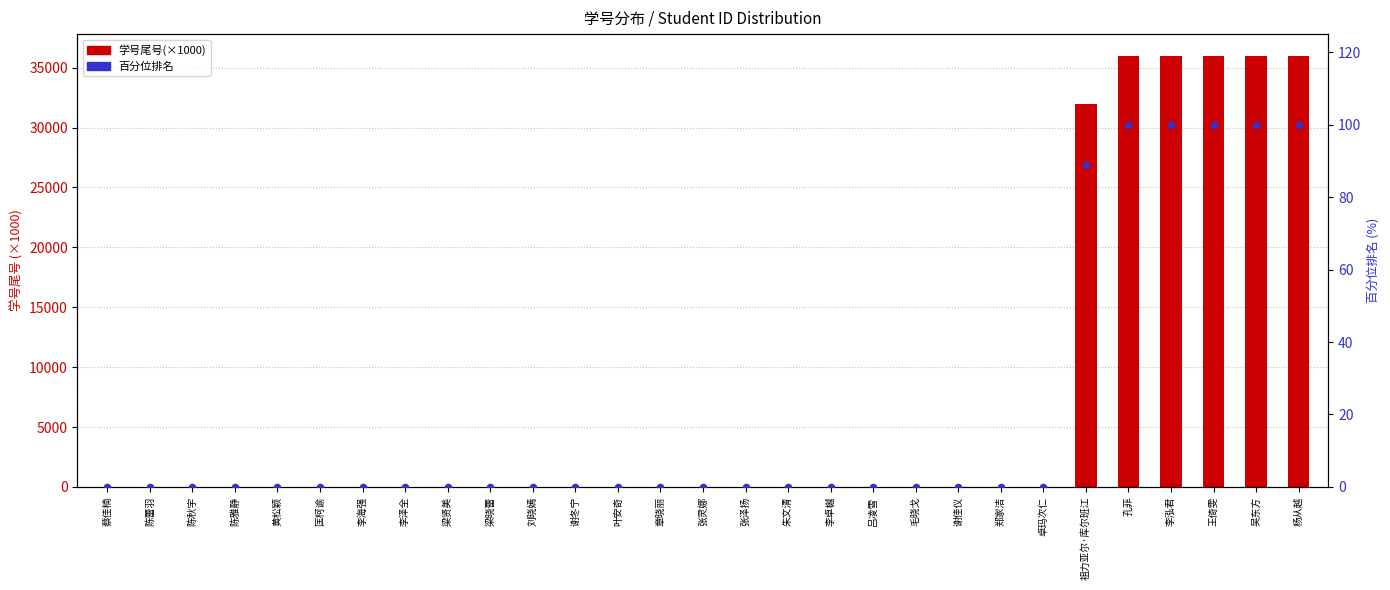

What are all the series names shown in the legend?

学号尾号(×1000), 百分位排名